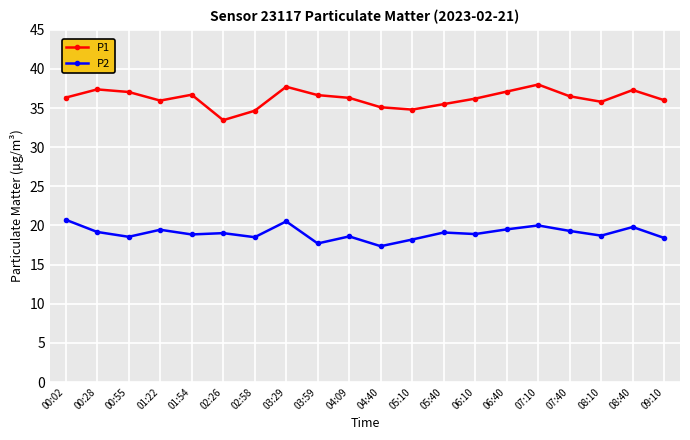

What is the sum of all P1 values?

724.5